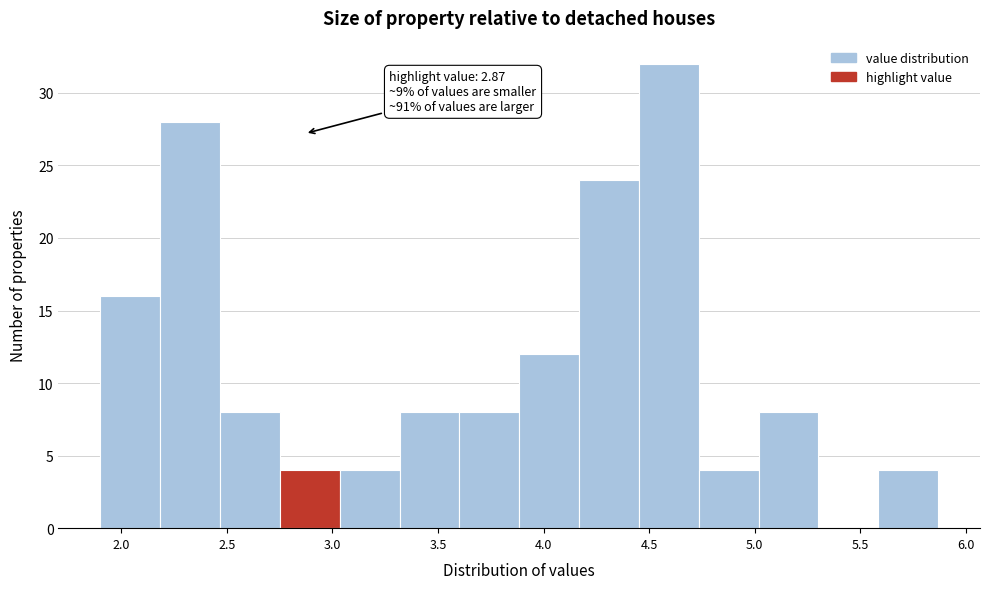

Over which range of the x-axis is the bar tallest?

4.45 to 4.75